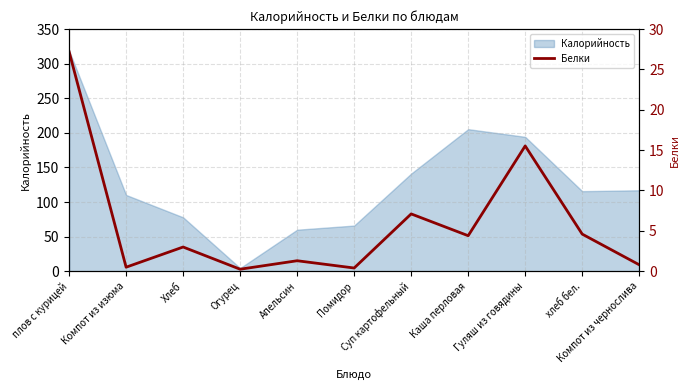

True or false: the data shows 4.6 at хлеб бел..

True